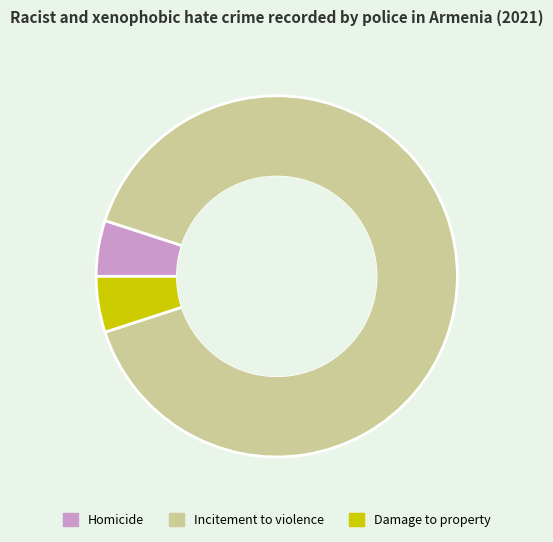

How many slices are in this pie chart?

3